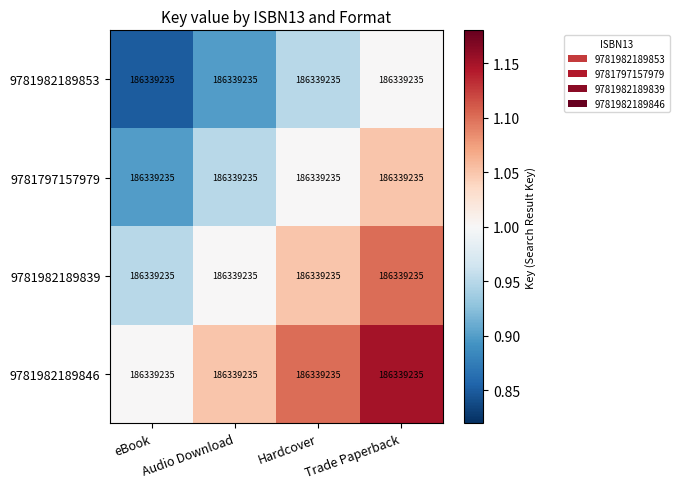

What is the total value across all series at eBook?

3.7